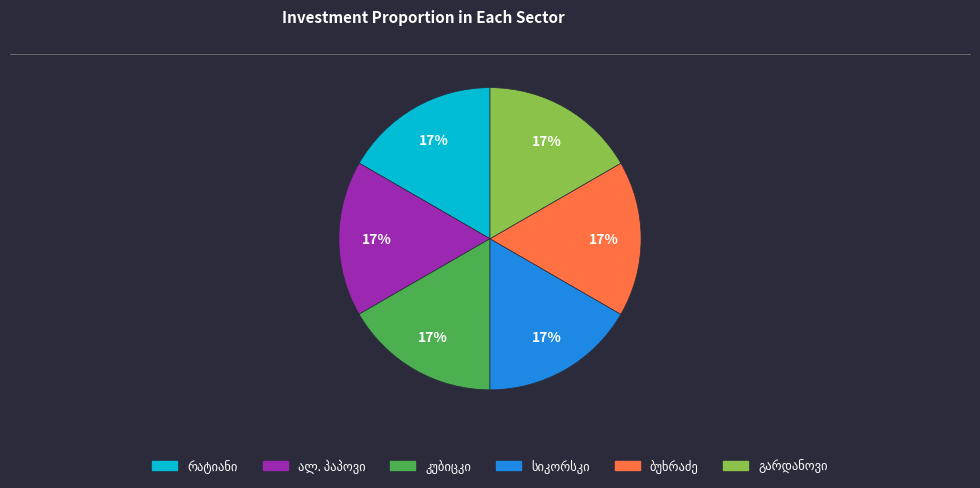

To the nearest percent, what is the average slice percentage?

17%